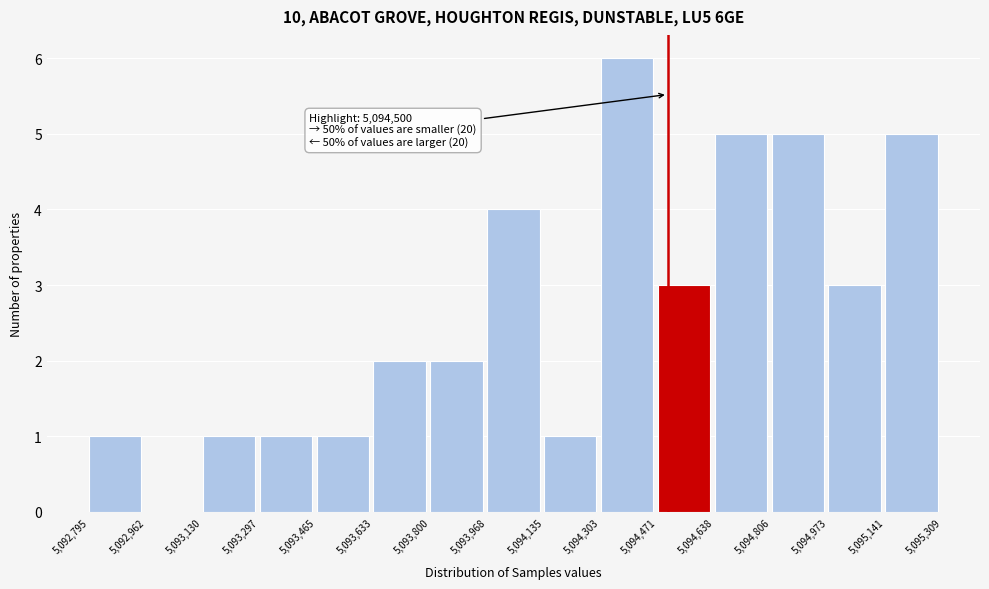

Which range on the x-axis has the tallest bar?

5,094,303 to 5,094,471